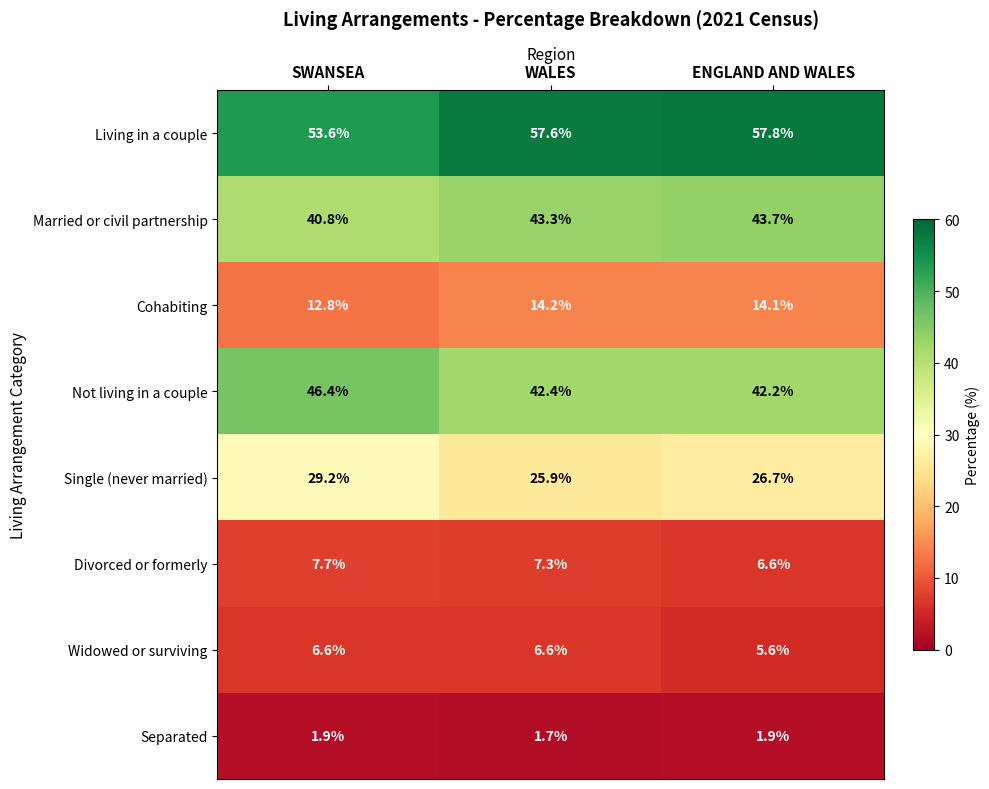

What is the sum of all Not living in a couple values?

131.0